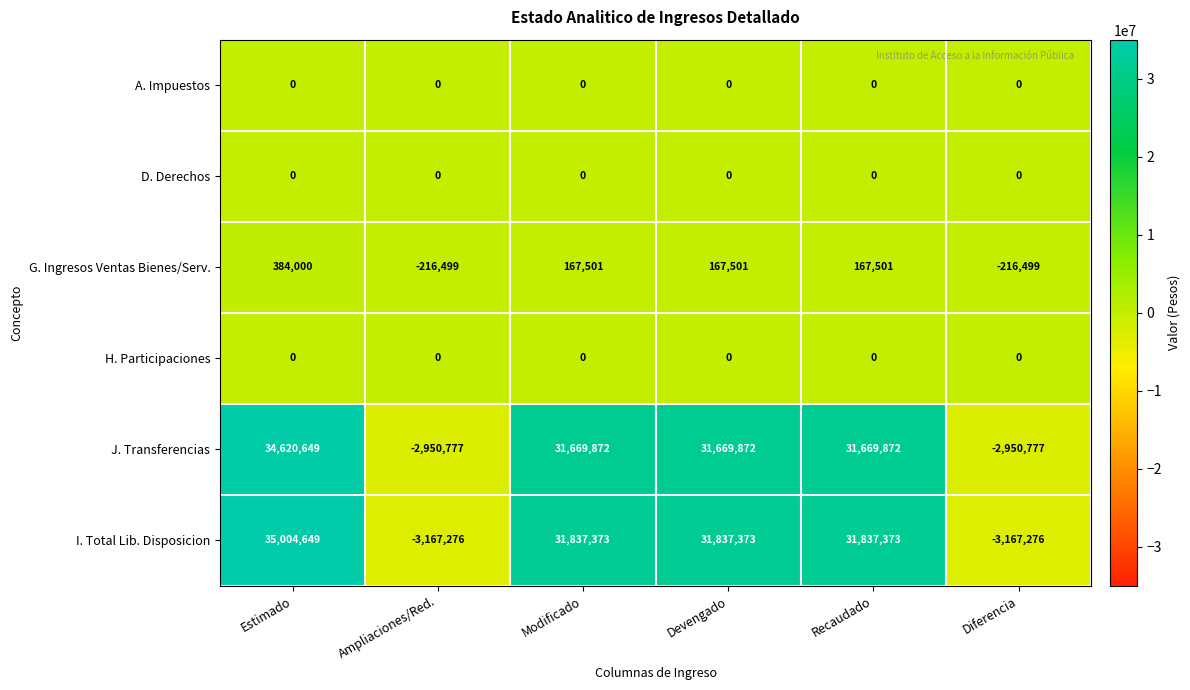

Is it true that J. Transferencias equals 34620649 at Estimado?

True